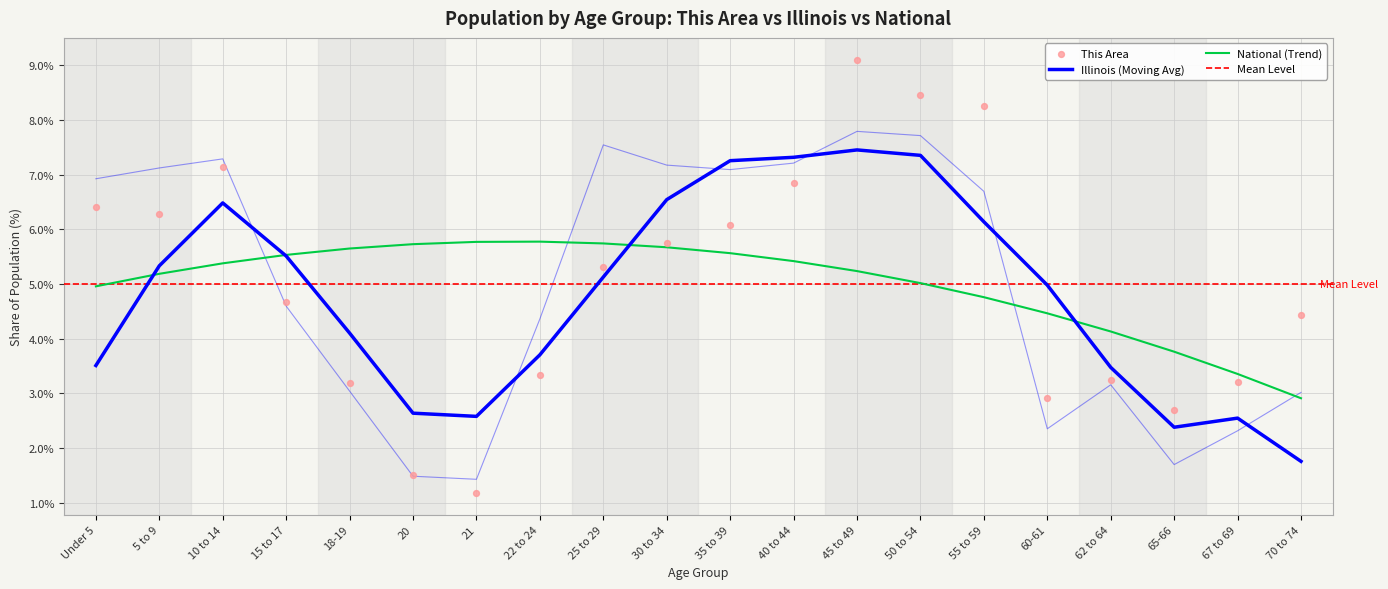

Which series has the largest total across all categories?

This Area